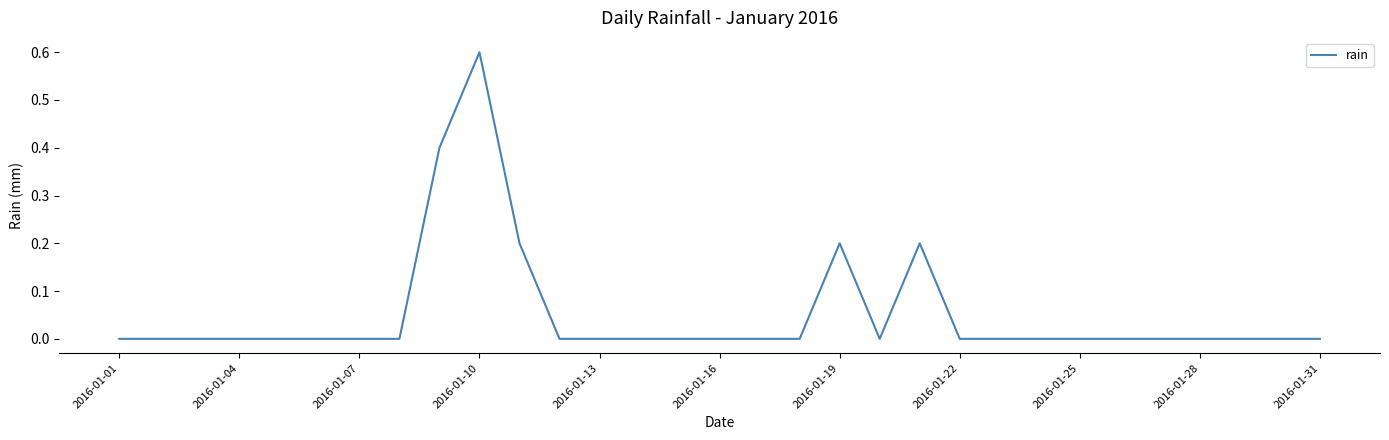

What is the difference between the maximum and minimum values?

0.6